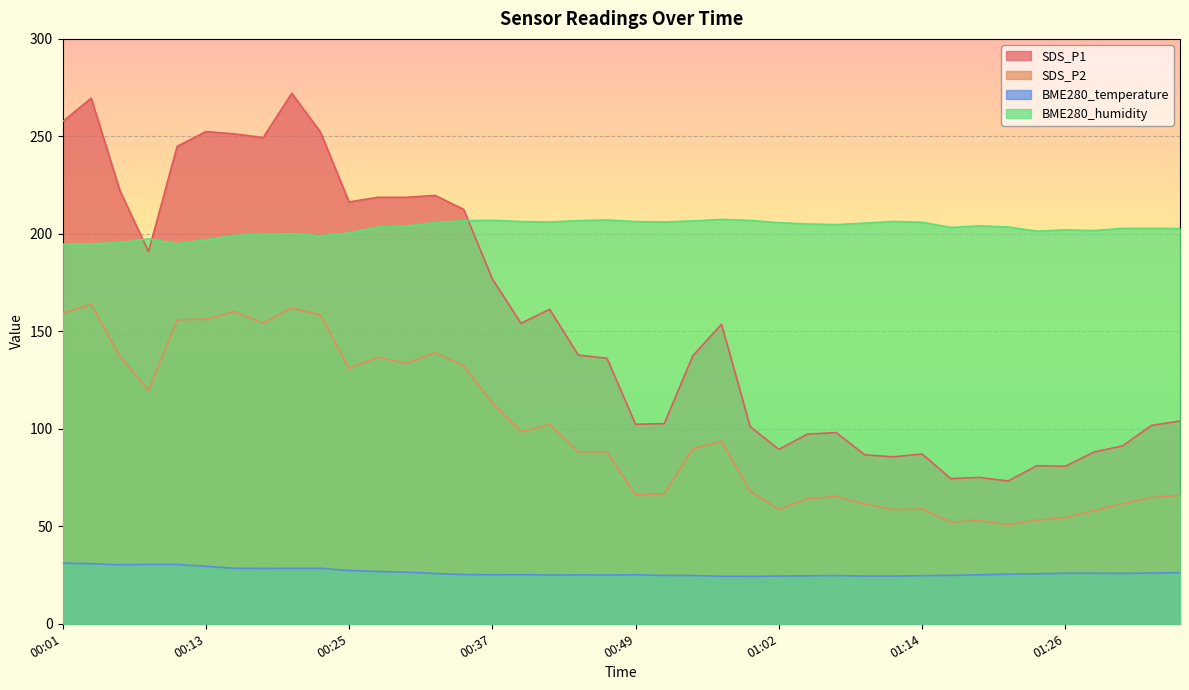

Between 01:19 and 01:21, which is larger?

01:19